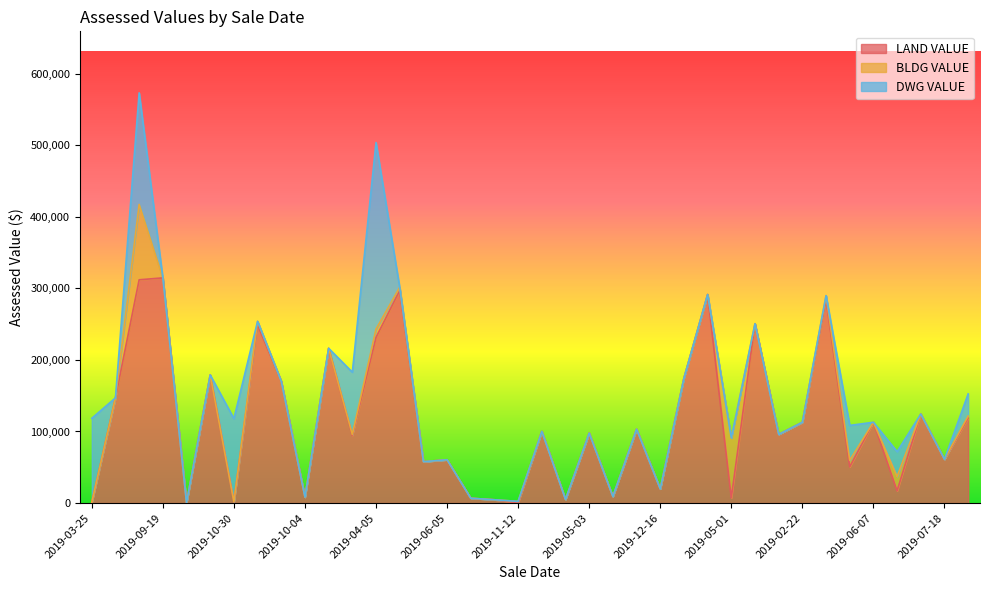

True or false: BLDG VALUE has more than 0 points higher than both neighbors.

True